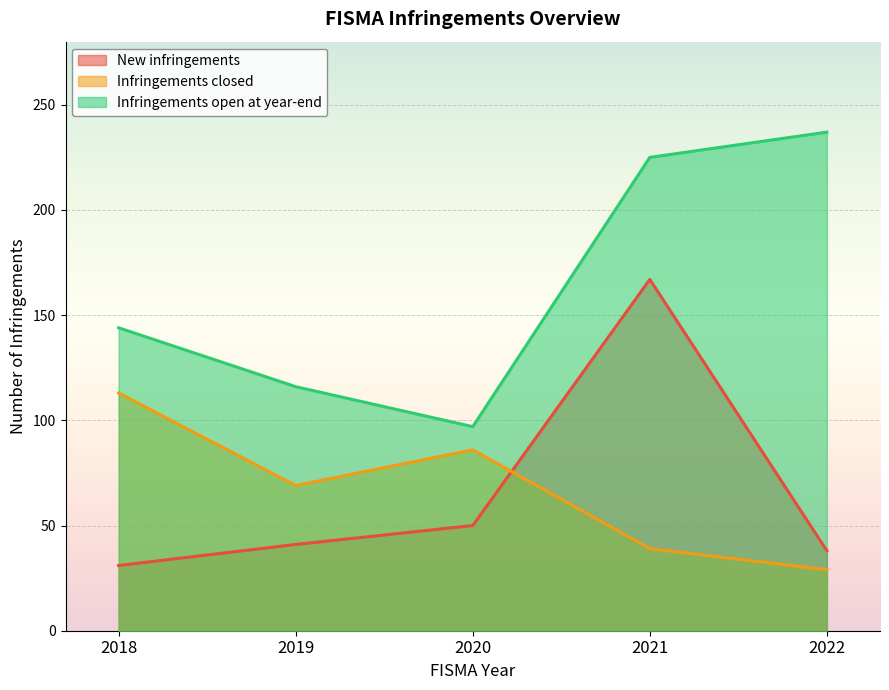

How many lines are shown in the chart?

3